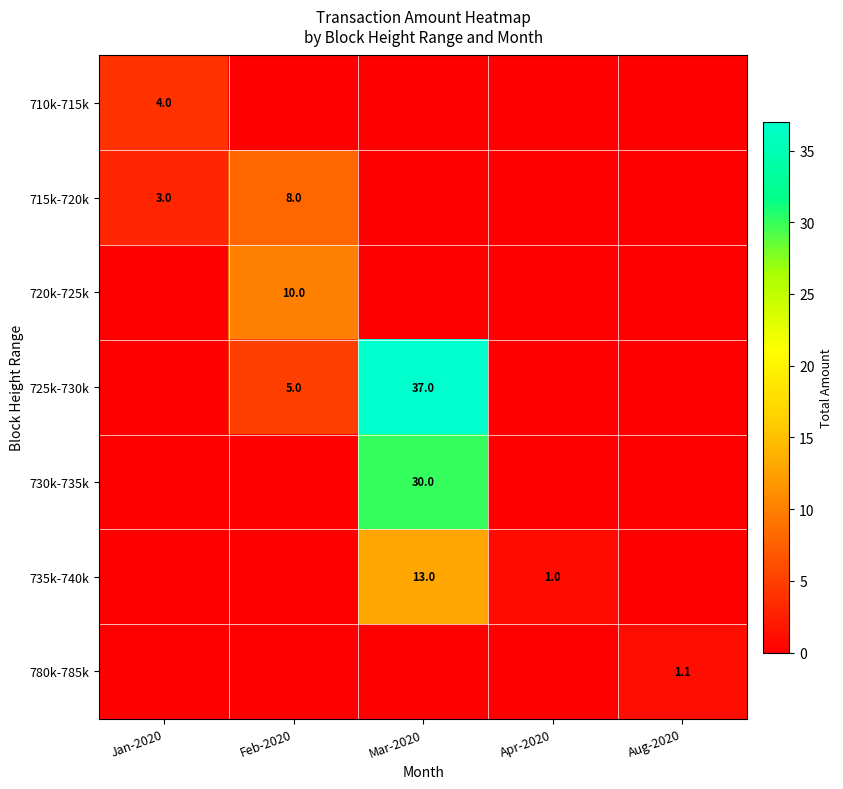

Rank the series by their maximum value, from highest to lowest.

725k-730k, 730k-735k, 735k-740k, 720k-725k, 715k-720k, 710k-715k, 780k-785k